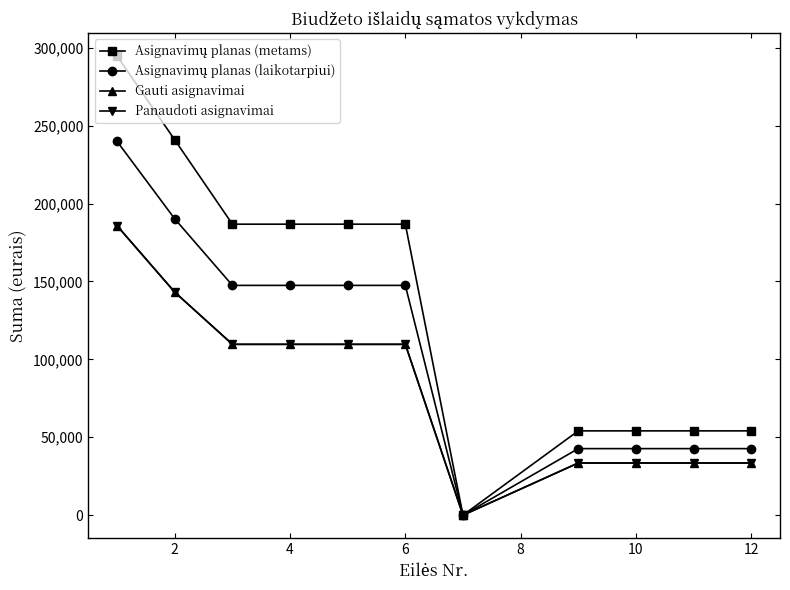

At which label is Asignavimų planas (metams) closest to 147350?

4